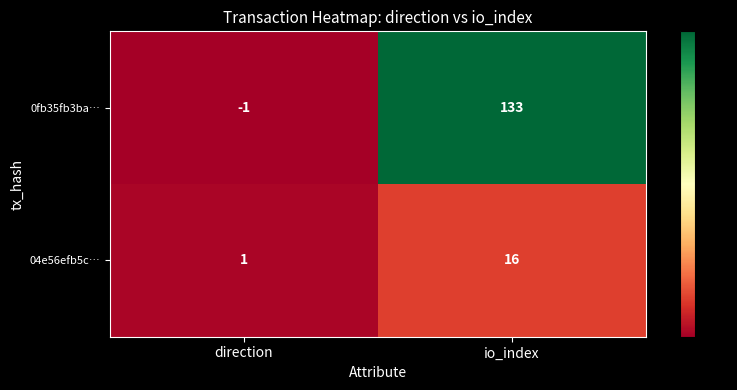

Which series has the largest total across all categories?

0fb35fb3ba…